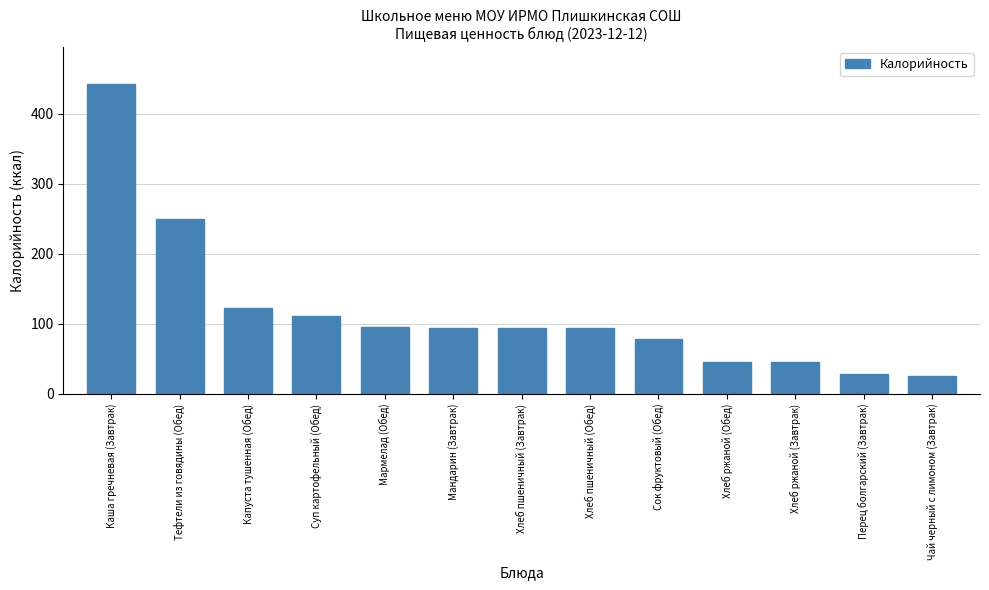

What is the difference between the second highest and second lowest values?

222.0